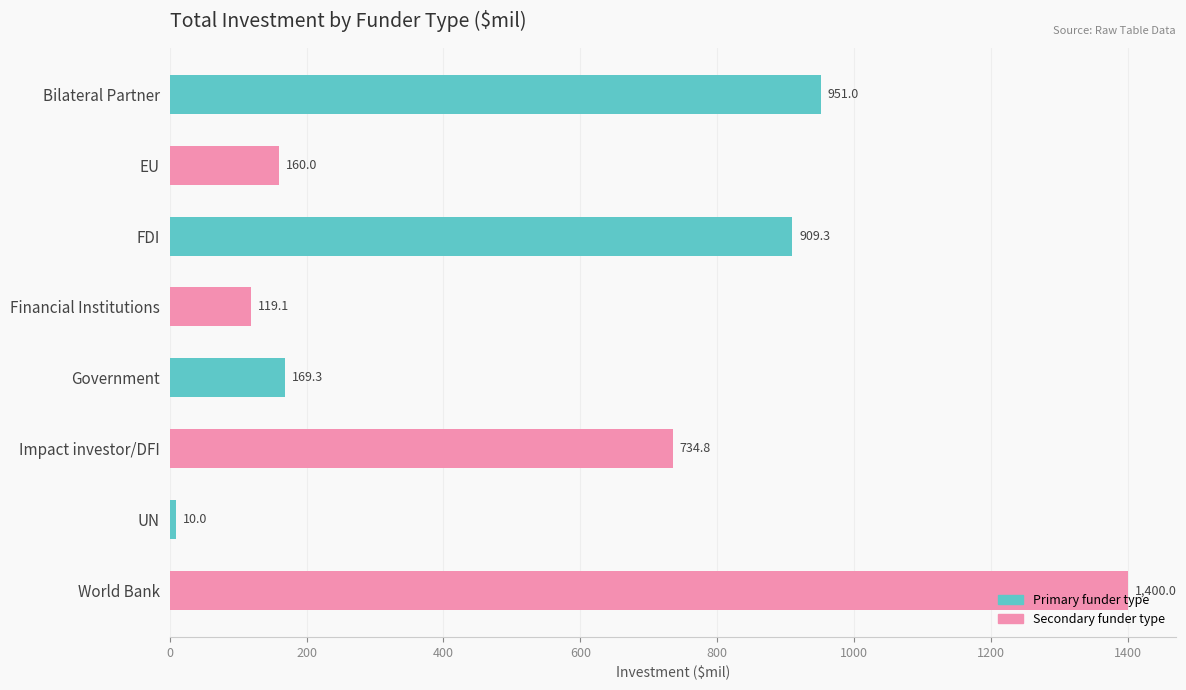

Where is the data nearest to the value 705?

Impact investor/DFI